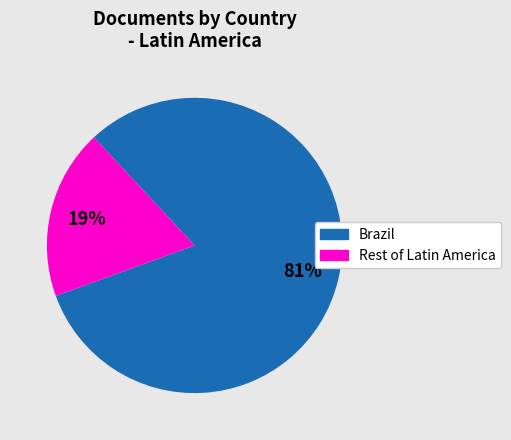

How many segments does this pie chart have?

2